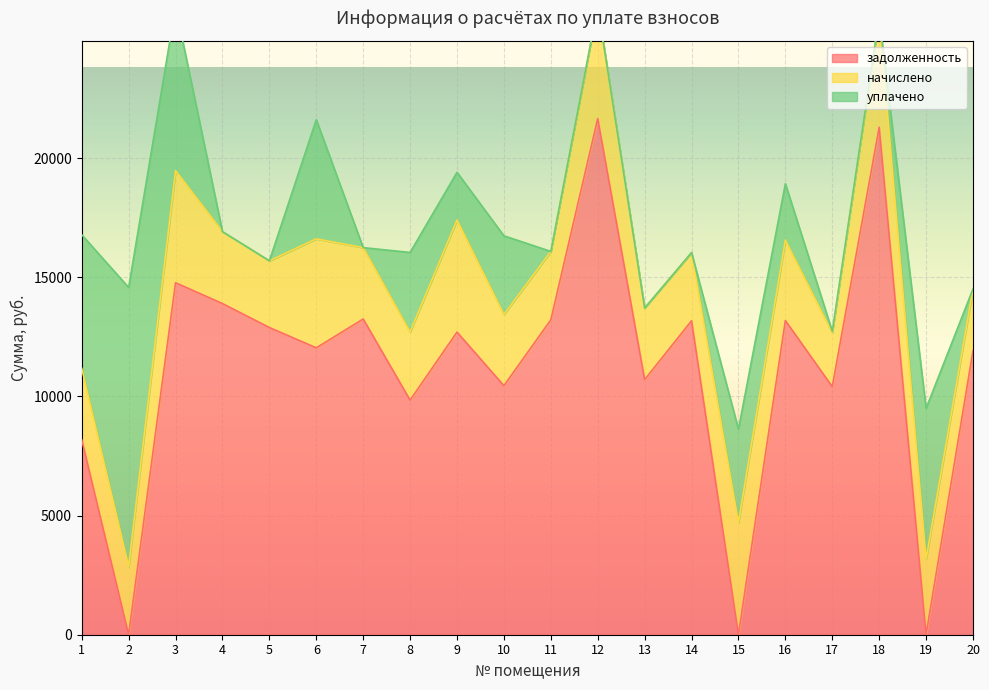

How many lines are shown in the chart?

3